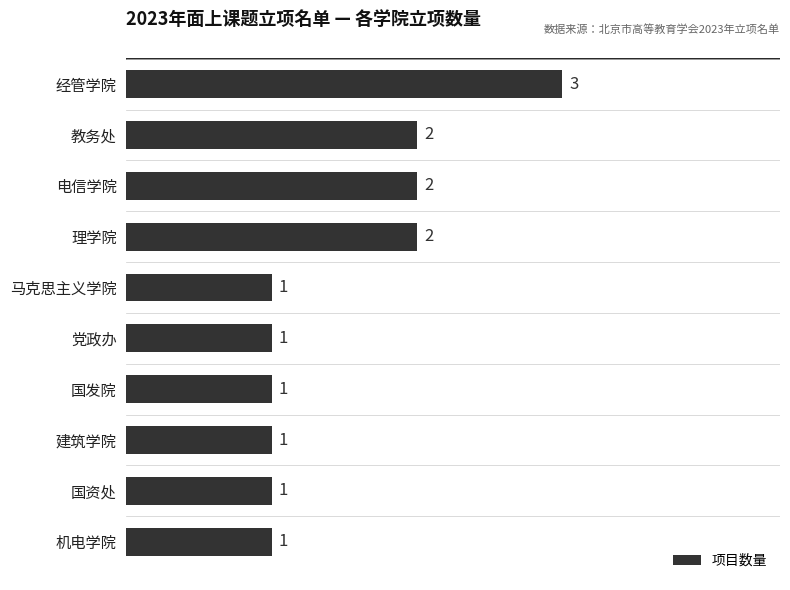

What is the greatest value displayed?

3